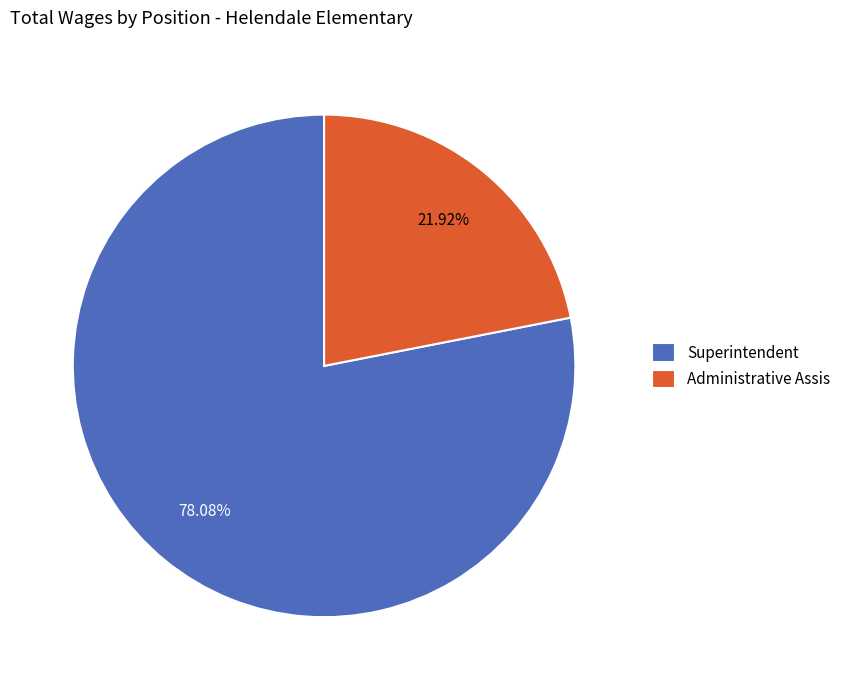

Is there any slice that represents more than half of the pie?

Yes